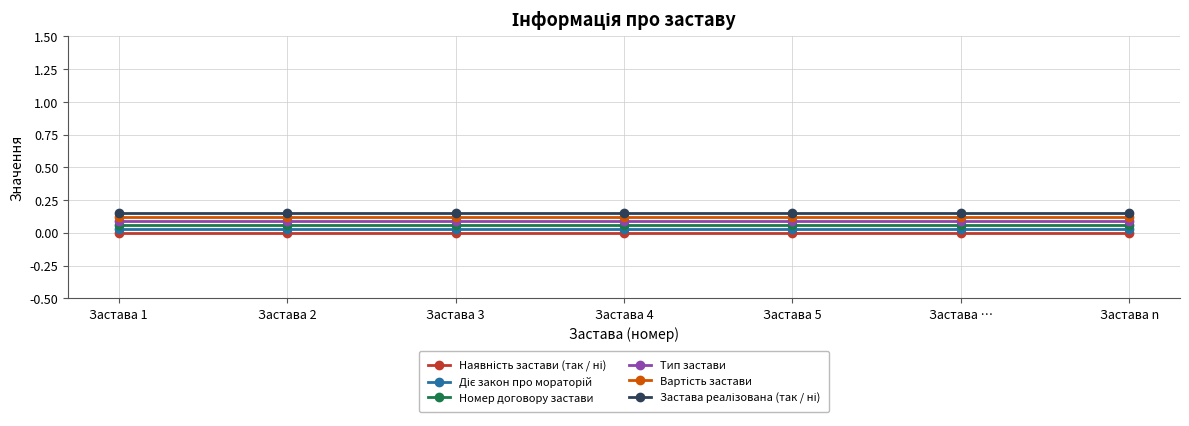

List the labels in order of Вартість застави value, largest first.

Застава 1, Застава 2, Застава 3, Застава 4, Застава 5, Застава …, Застава n